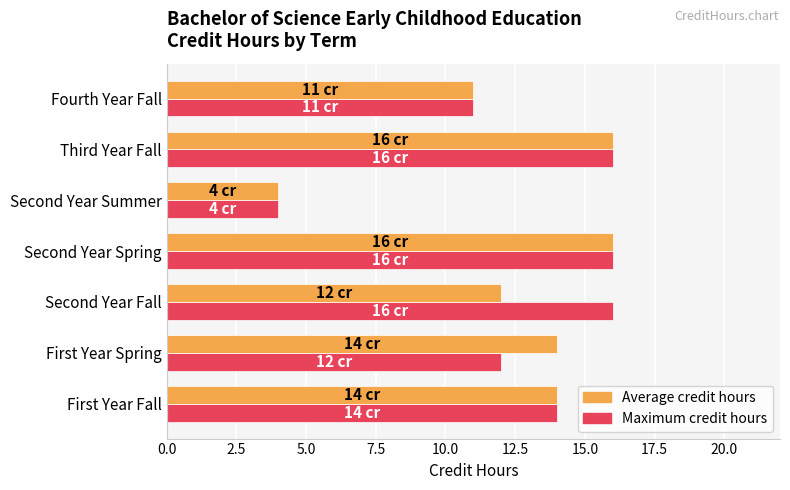

What is the difference between the second highest and minimum values in the Average credit hours series?

12